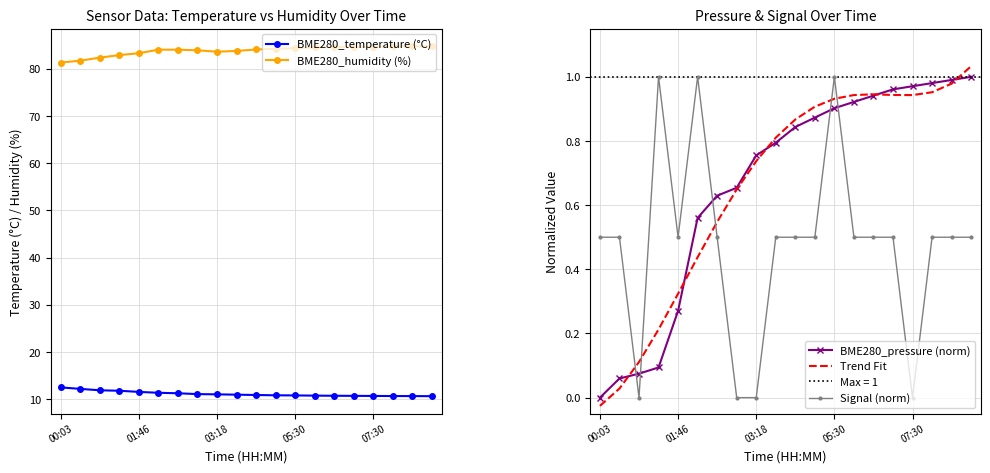

True or false: BME280_pressure (norm) and Signal (norm) cross at least once.

True